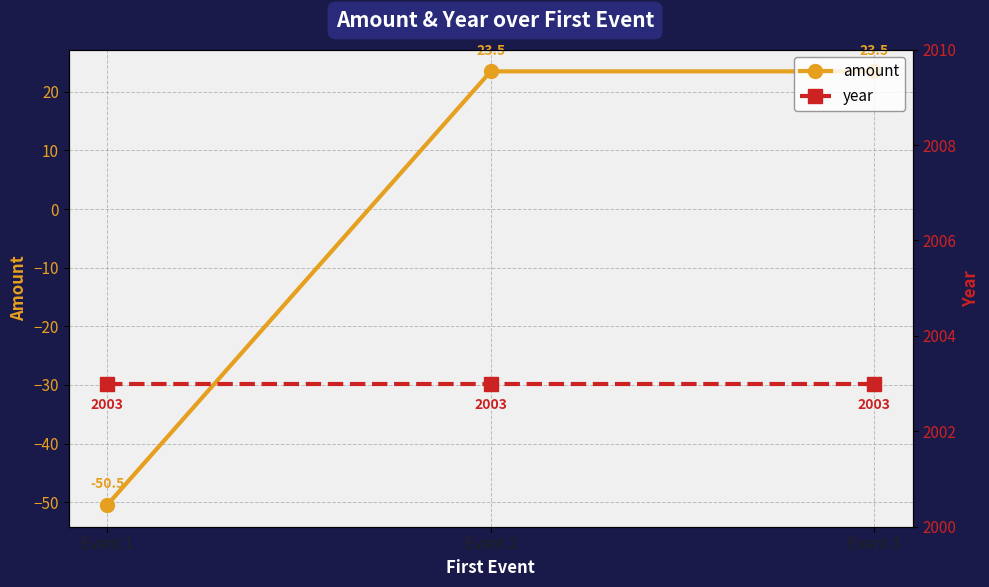

What is the value of the year point at the 3rd from the left?

2003.0